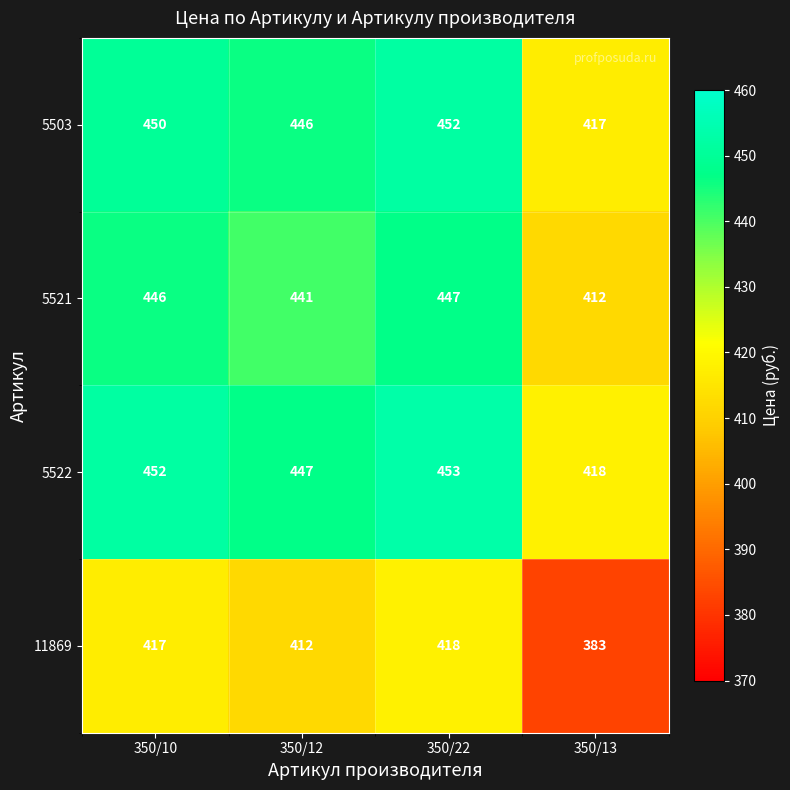

Is it true that 5503 equals 204 at 350/22?

False